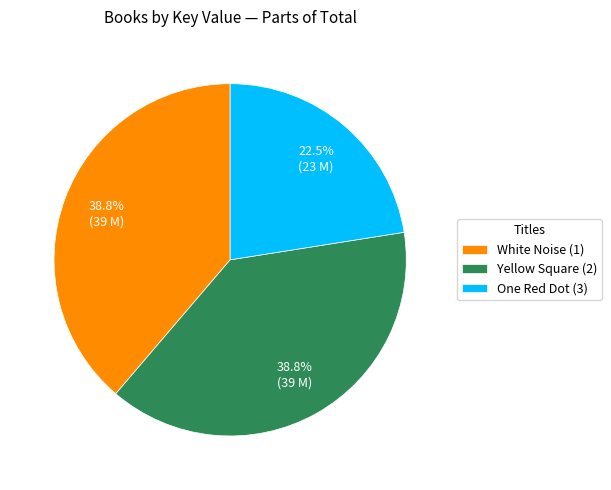

Between White Noise (1) and One Red Dot (3), which is larger?

White Noise (1)